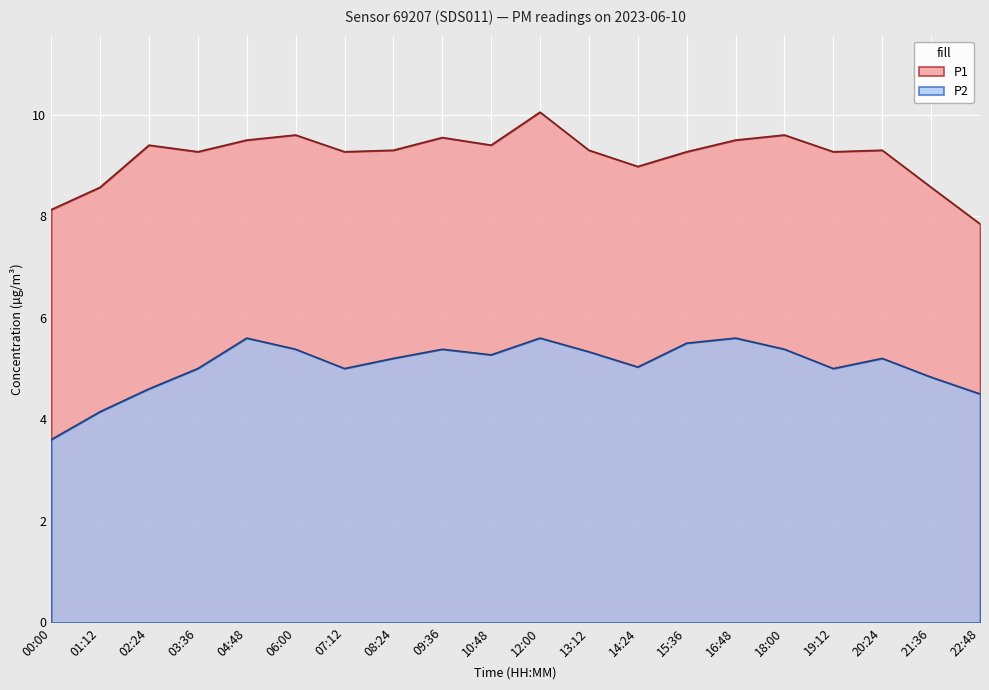

Where is P1 nearest to the value 8?

00:00